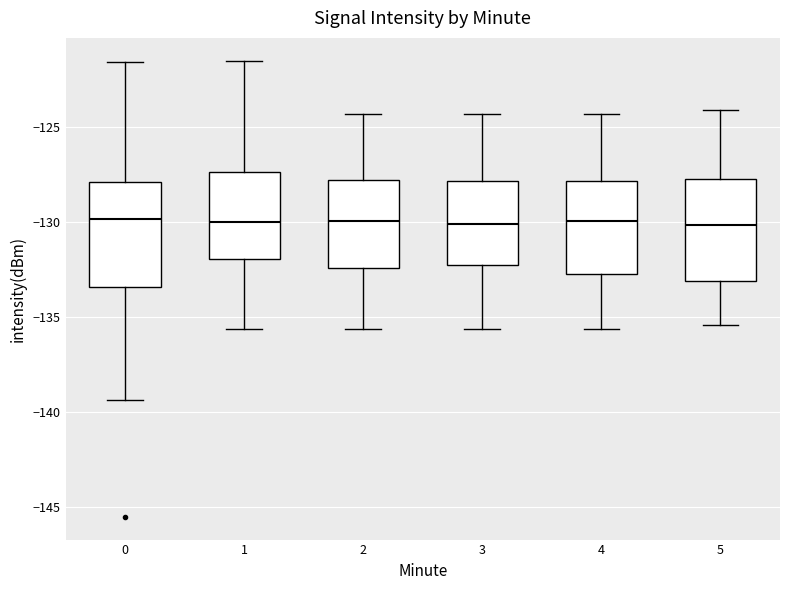

Where does the median line of the box at x = 4 sit on the y-axis? The values are not printed on the chart, so give them approximately, as read against the axis.

-130.0